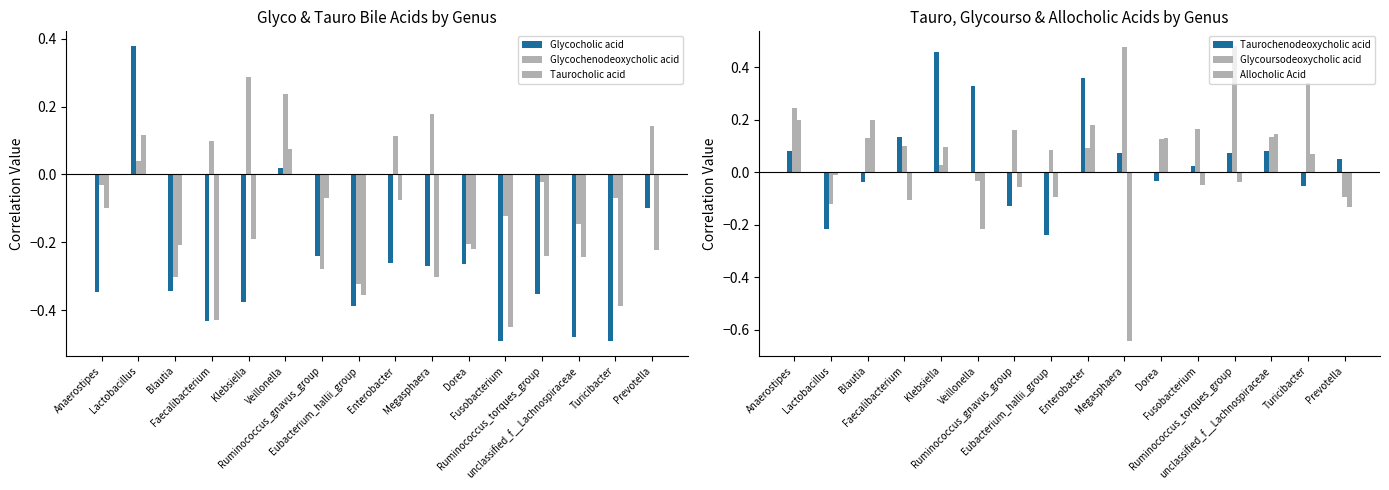

Which series has the widest spread of values?

Glycocholic acid